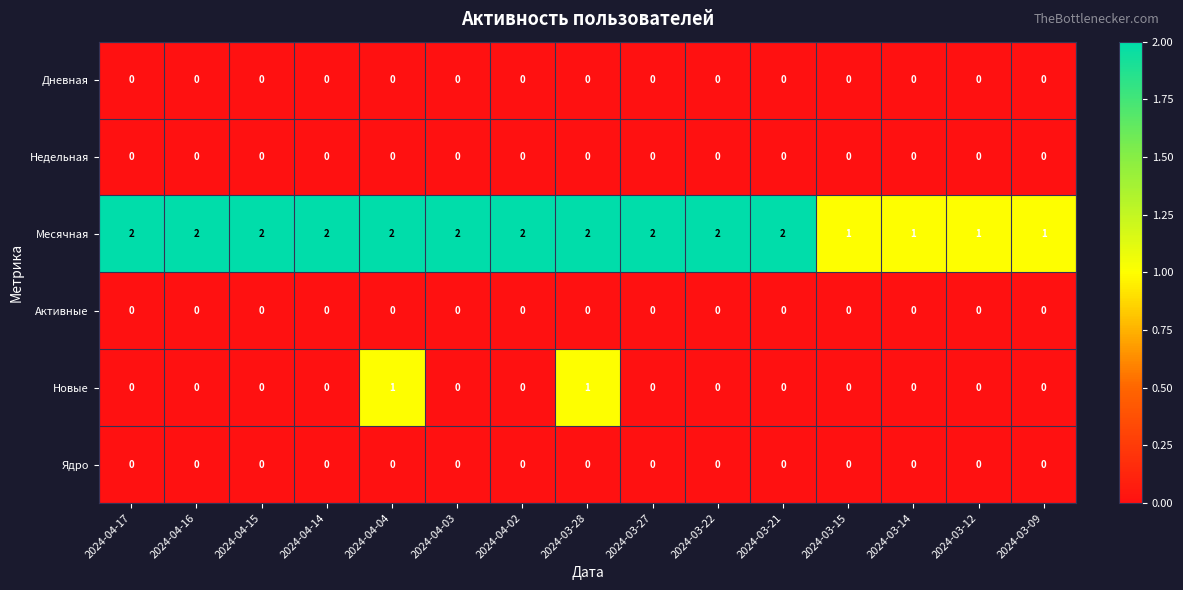

How many Новые values are between 0 and 1?

15